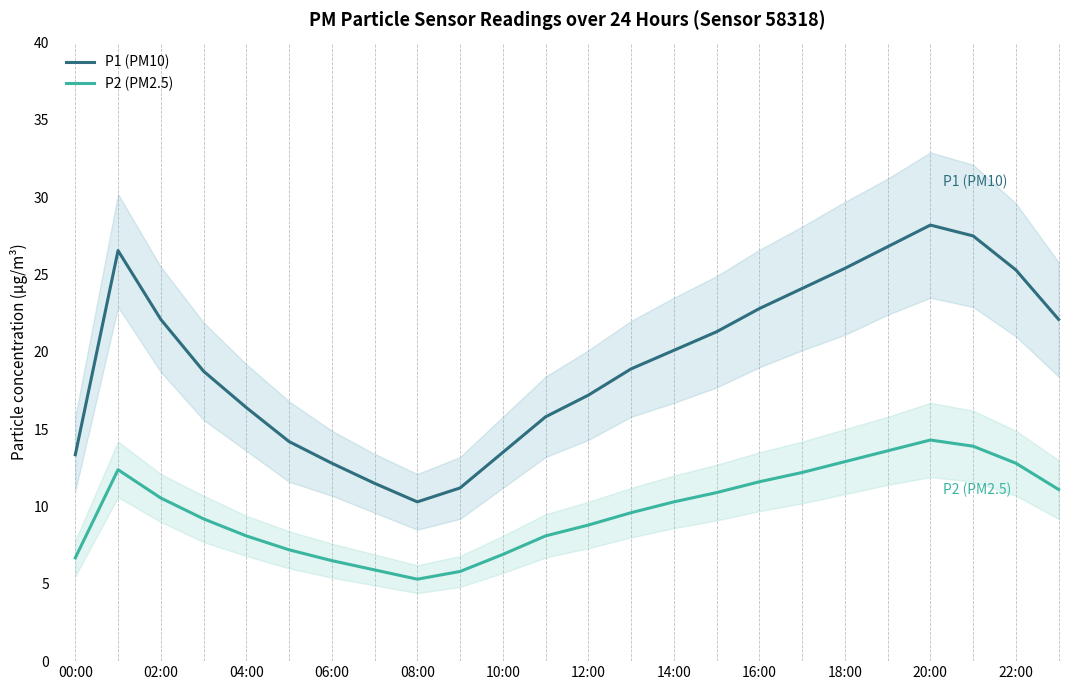

Is it true that P2 (PM2.5) equals 9.4 at 00:00?

False